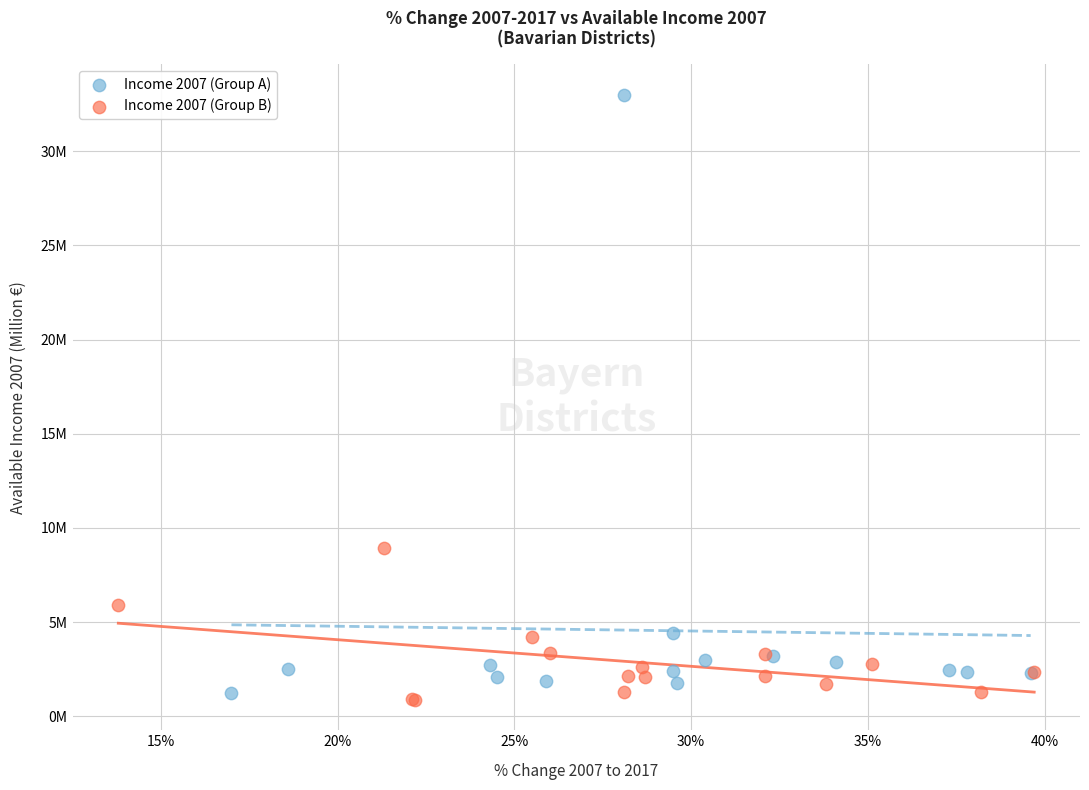

What are all the series names shown in the legend?

Income 2007 (Group A), Income 2007 (Group B)